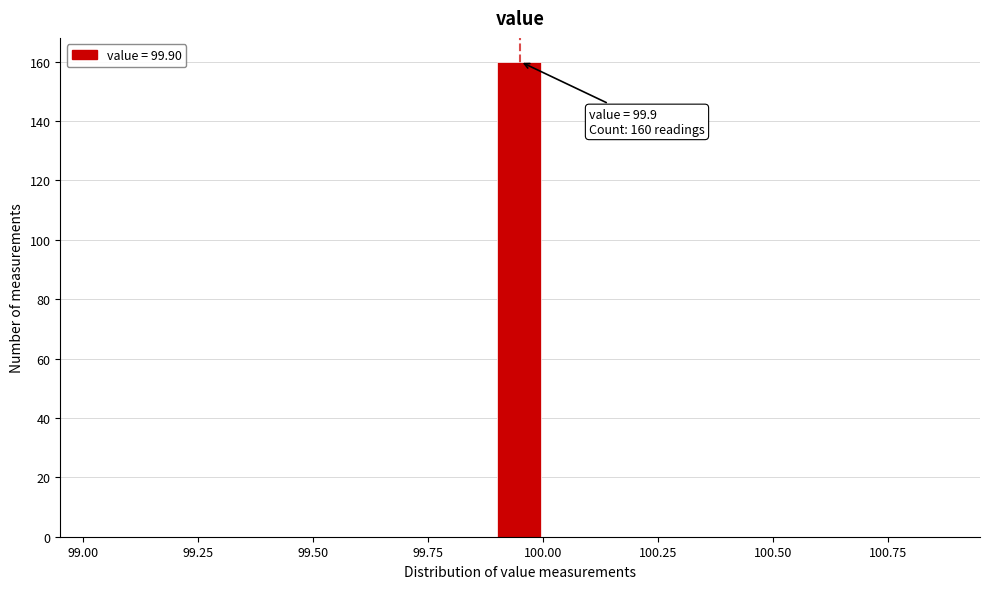

Around what value on the x-axis is the tallest bar? Give the approximate position of its centre, as read against the axis.

99.95